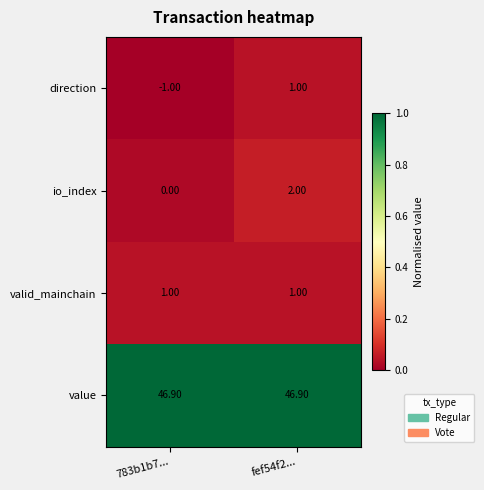

Rank the series at 783b1b7... from highest to lowest value.

value, valid_mainchain, io_index, direction